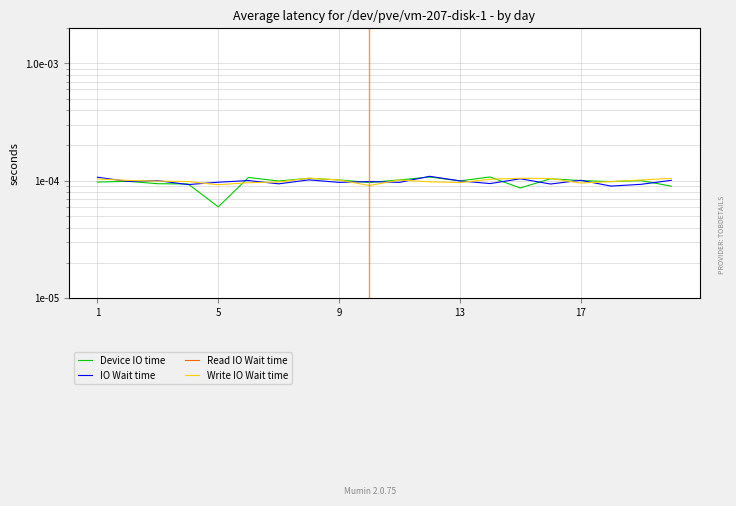

True or false: Write IO Wait time has a value of 0.0 at 13.

False